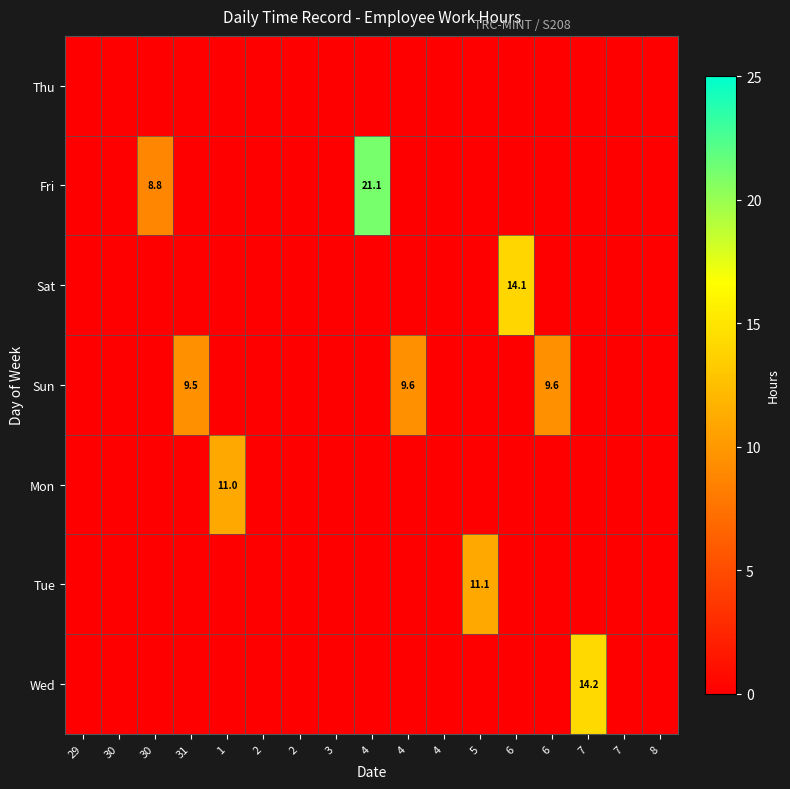

What is the difference between the maximum and minimum values in the Fri series?

21.1